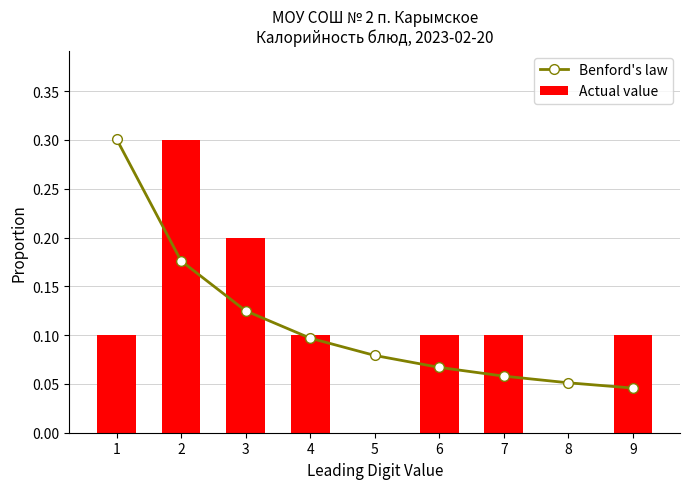

Is it true that Actual value equals 0.0 at 5?

True